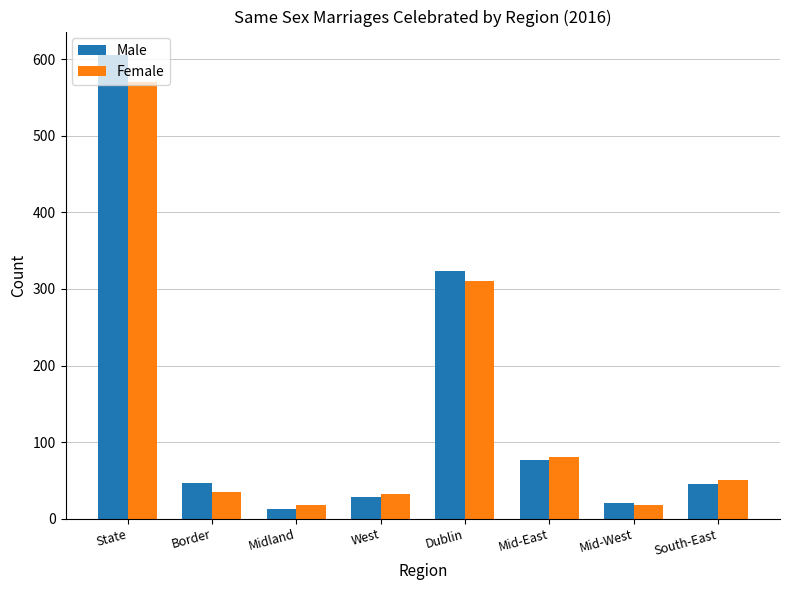

The Male series shows 606 at State. True or false?

True